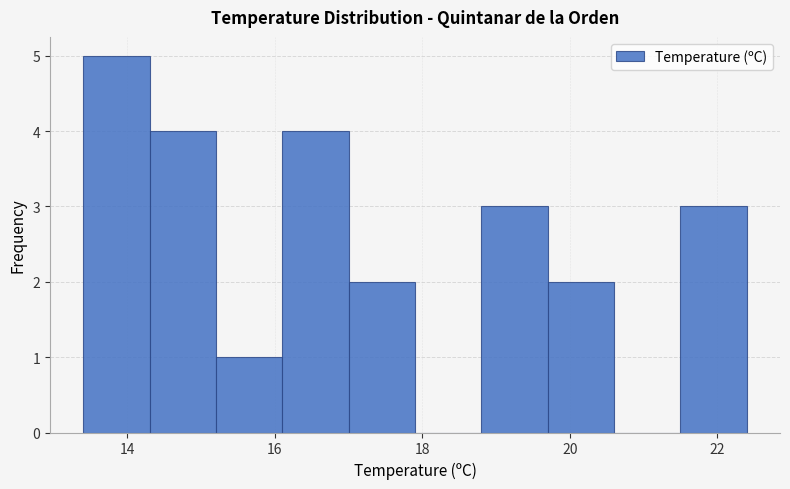

Reading left to right, list every bar in this chart as the range it spans on the x-axis followed by its height. Neither the bar edges nor the heights are printed on the chart, so give them approximately, as read against the axes.

13.4 to 14.3: 5
14.3 to 15.2: 4
15.2 to 16.1: 1
16.1 to 17.0: 4
17.0 to 17.9: 2
17.9 to 18.8: 0
18.8 to 19.7: 3
19.7 to 20.6: 2
20.6 to 21.5: 0
21.5 to 22.4: 3